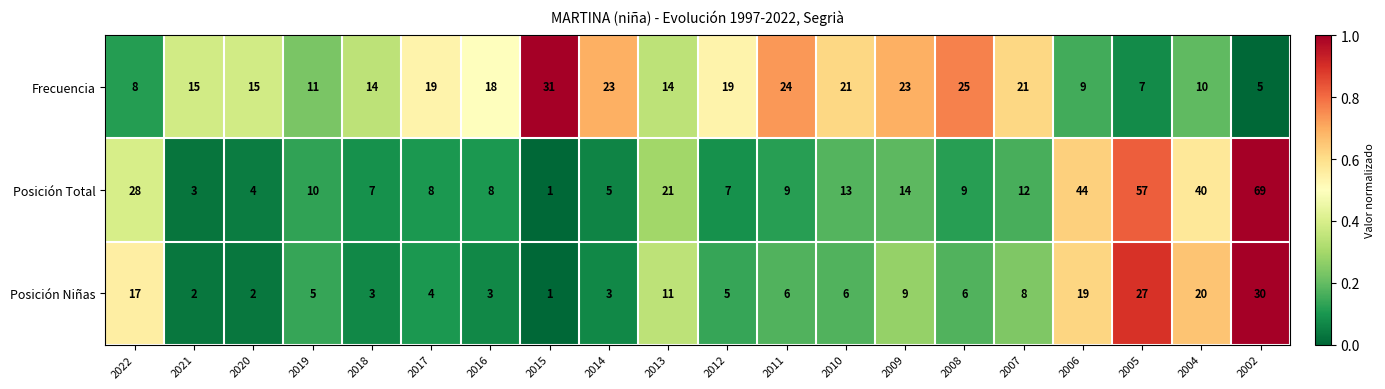

Which series changed the most between 2015 and 2005?

Posición Total